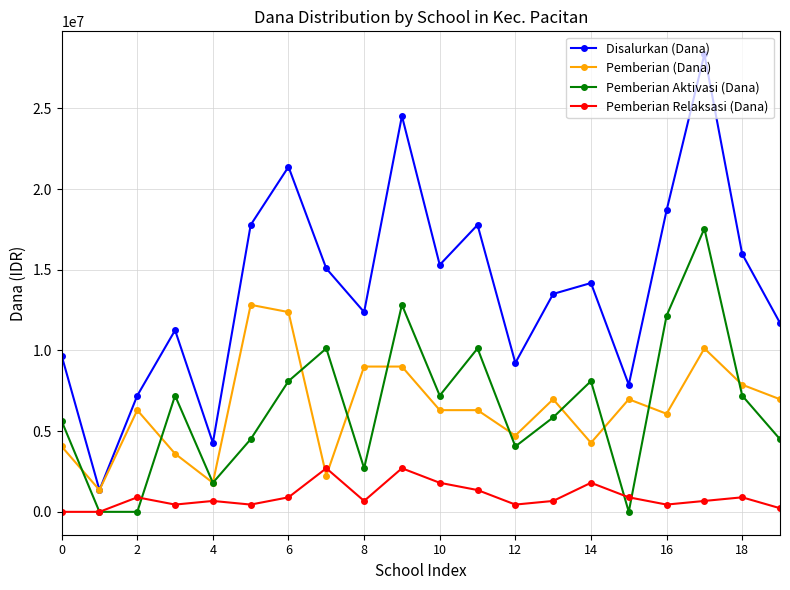

How many interior local peaks does the Pemberian Aktivasi (Dana) series have?

6